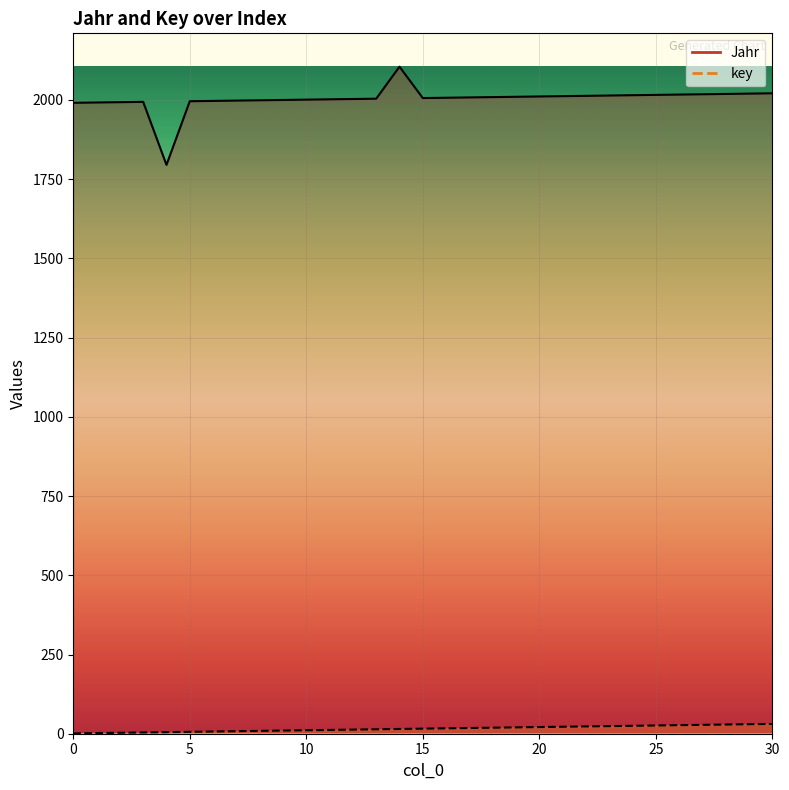

True or false: key and Jahr intersect in this chart.

False